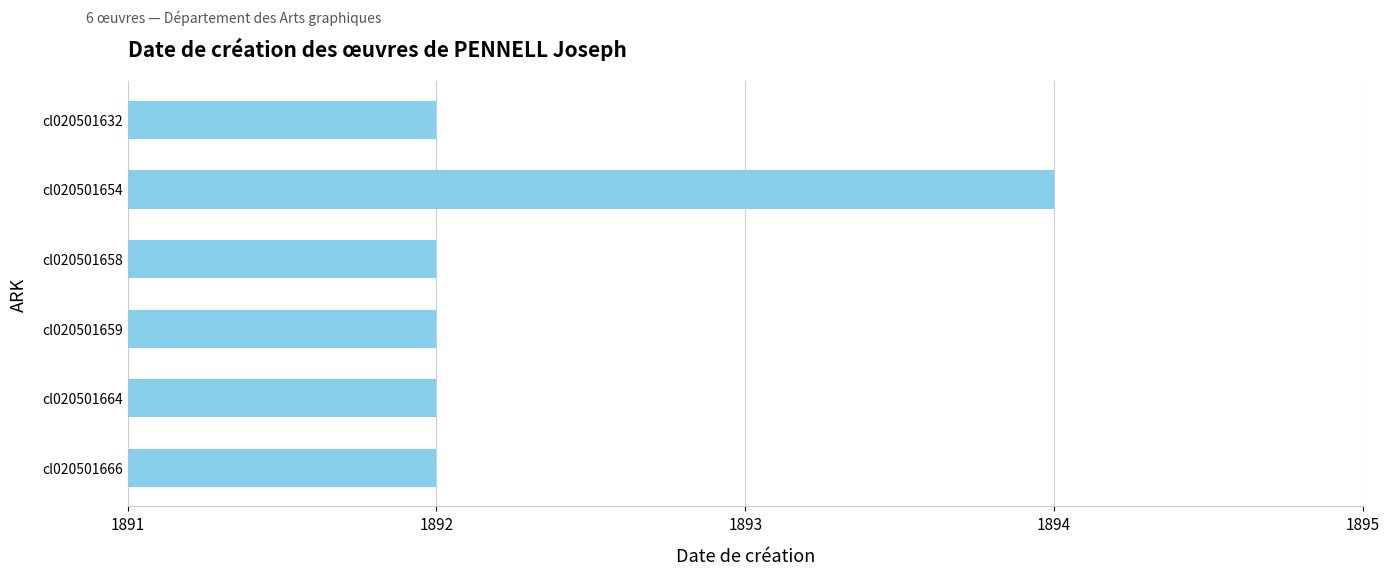

What is the maximum value shown in the chart?

1894